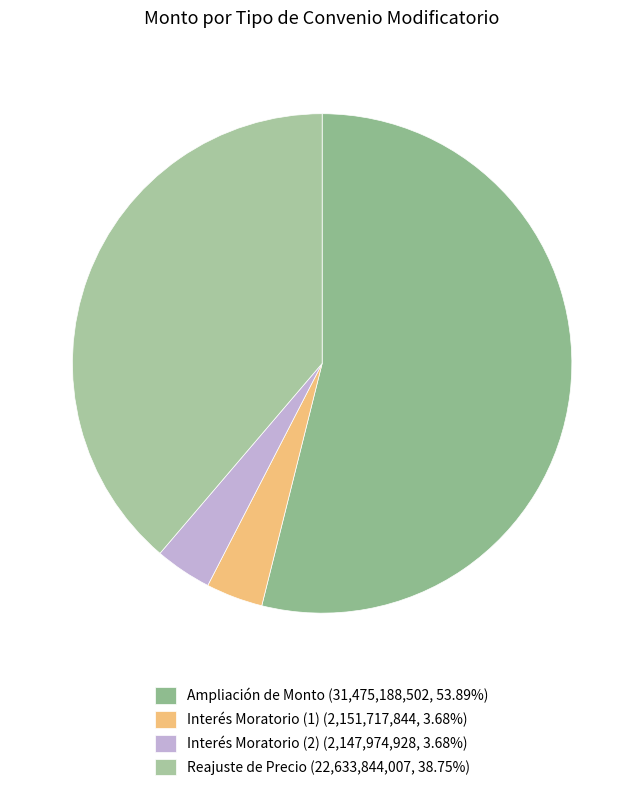

To the nearest percent, what is the average slice percentage?

25%